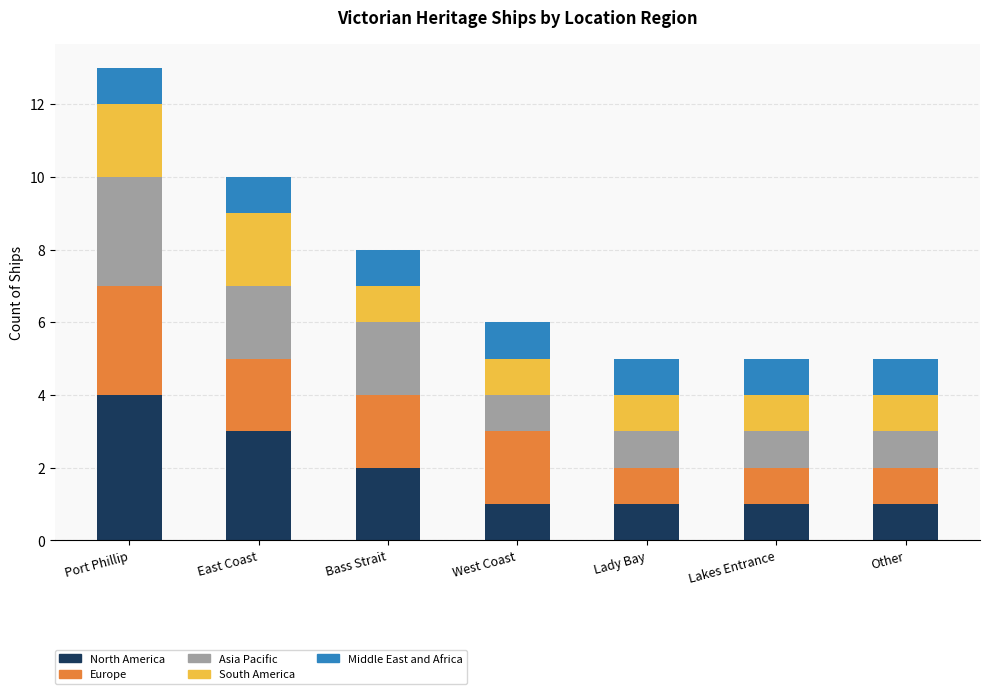

What is the highest value of the North America series?

4